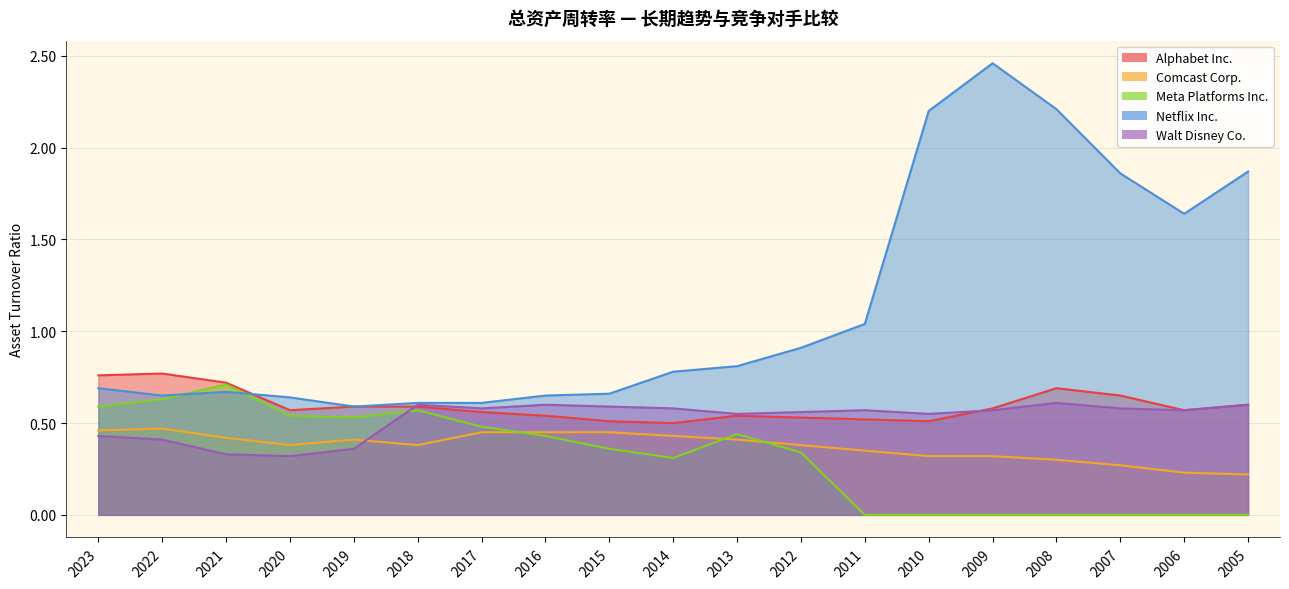

Reading left to right, what are all the values shown in this chart?

Alphabet Inc.: 2023=0.8	2022=0.8	2021=0.7	2020=0.6	2019=0.6	2018=0.6	2017=0.6	2016=0.5	2015=0.5	2014=0.5	2013=0.5	2012=0.5	2011=0.5	2010=0.5	2009=0.6	2008=0.7	2007=0.7	2006=0.6	2005=0.6
Comcast Corp.: 2023=0.5	2022=0.5	2021=0.4	2020=0.4	2019=0.4	2018=0.4	2017=0.5	2016=0.5	2015=0.5	2014=0.4	2013=0.4	2012=0.4	2011=0.3	2010=0.3	2009=0.3	2008=0.3	2007=0.3	2006=0.2	2005=0.2
Meta Platforms Inc.: 2023=0.6	2022=0.6	2021=0.7	2020=0.5	2019=0.5	2018=0.6	2017=0.5	2016=0.4	2015=0.4	2014=0.3	2013=0.4	2012=0.3	2011=0.0	2010=0.0	2009=0.0	2008=0.0	2007=0.0	2006=0.0	2005=0.0
Netflix Inc.: 2023=0.7	2022=0.7	2021=0.7	2020=0.6	2019=0.6	2018=0.6	2017=0.6	2016=0.7	2015=0.7	2014=0.8	2013=0.8	2012=0.9	2011=1.0	2010=2.2	2009=2.5	2008=2.2	2007=1.9	2006=1.6	2005=1.9
Walt Disney Co.: 2023=0.4	2022=0.4	2021=0.3	2020=0.3	2019=0.4	2018=0.6	2017=0.6	2016=0.6	2015=0.6	2014=0.6	2013=0.6	2012=0.6	2011=0.6	2010=0.6	2009=0.6	2008=0.6	2007=0.6	2006=0.6	2005=0.6